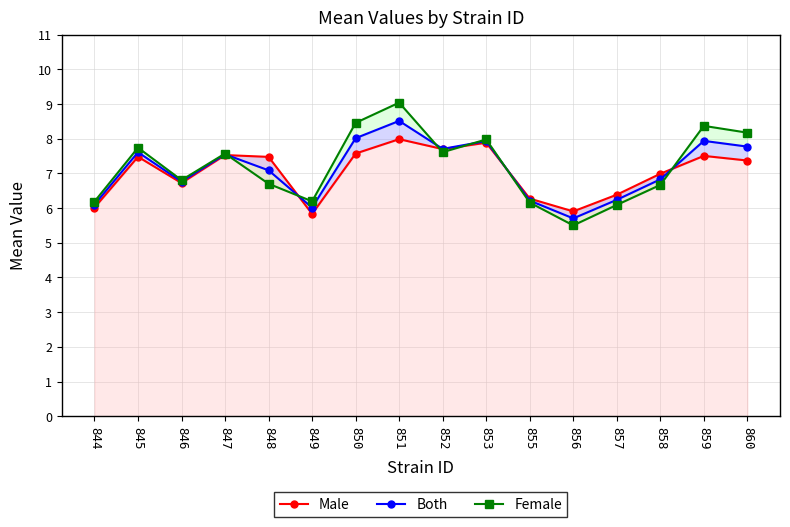

Between 848 and 850, which series saw the biggest shift?

Female